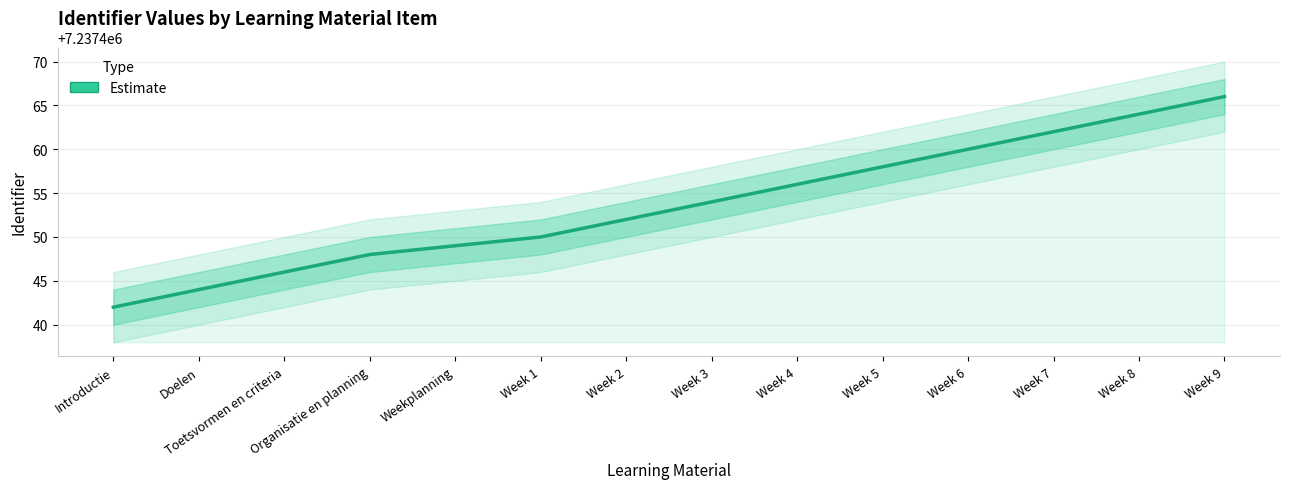

Reading left to right, what are all the values shown in this chart?

Introductie=7237442	Doelen=7237444	Toetsvormen en criteria=7237446	Organisatie en planning=7237448	Weekplanning=7237449	Week 1=7237450	Week 2=7237452	Week 3=7237454	Week 4=7237456	Week 5=7237458	Week 6=7237460	Week 7=7237462	Week 8=7237464	Week 9=7237466